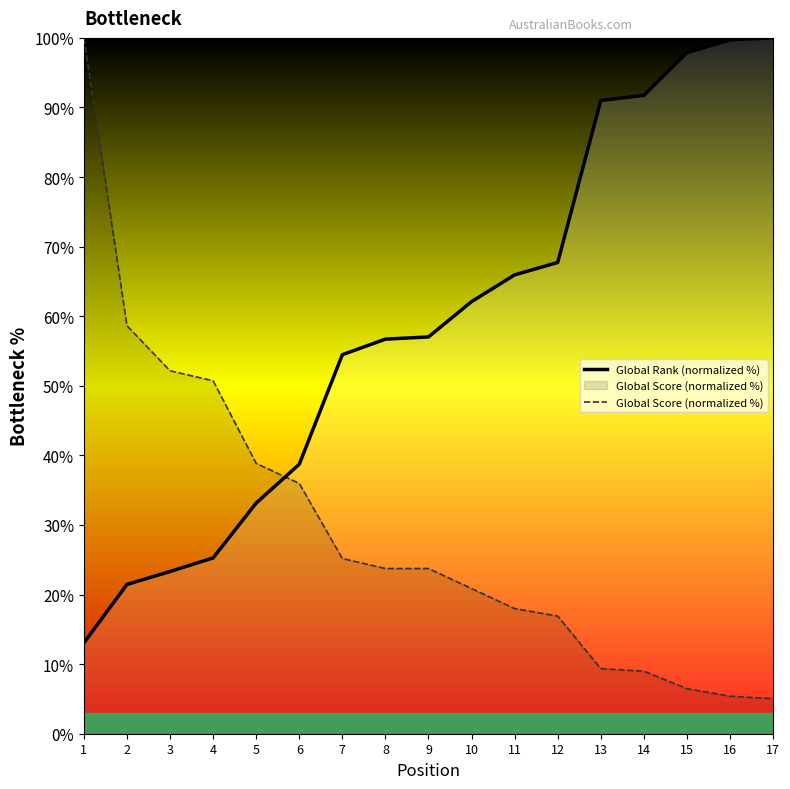

What are all the series names shown in the legend?

Global Rank (normalized %), Global Score (normalized %)